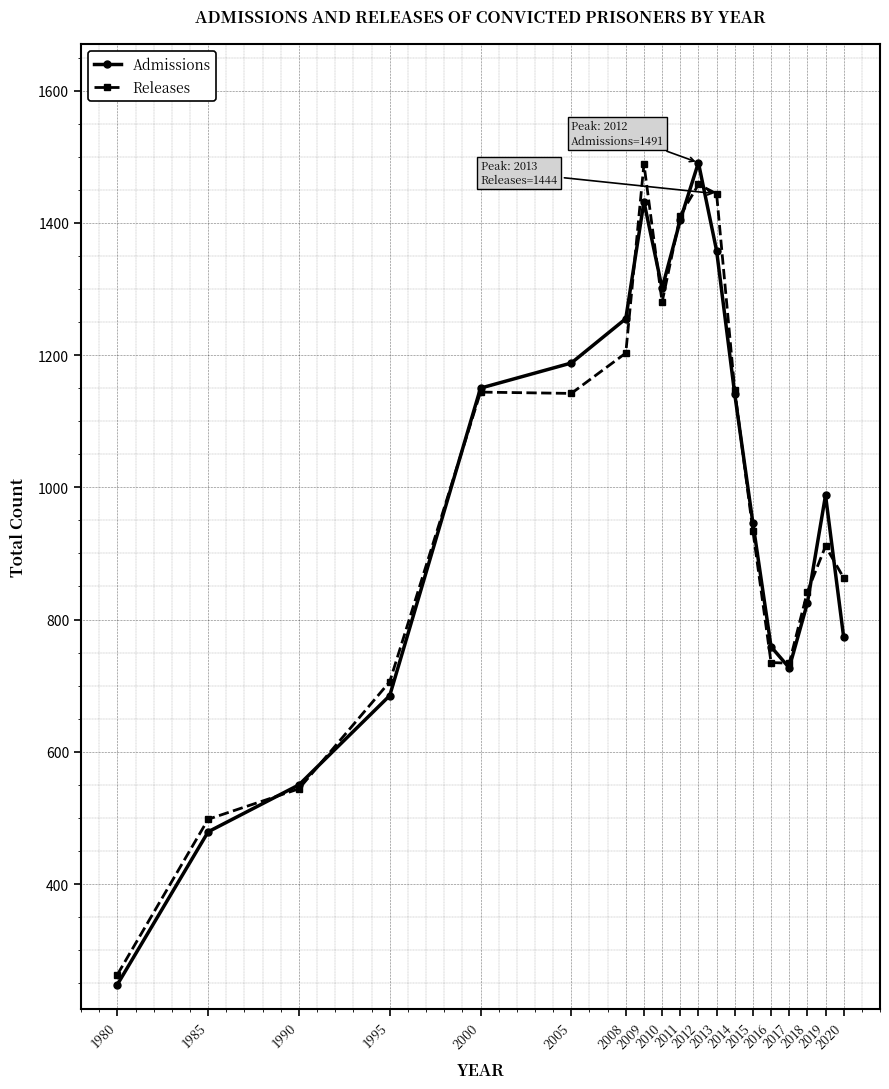

Read the Releases value at 2010.

1280